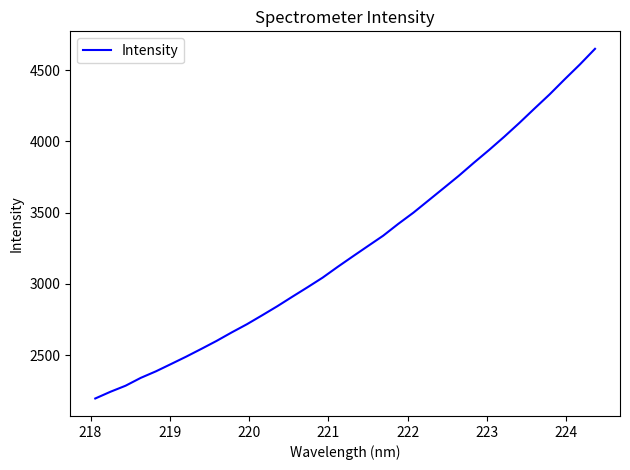

What is the difference between the maximum and minimum values?

2454.5